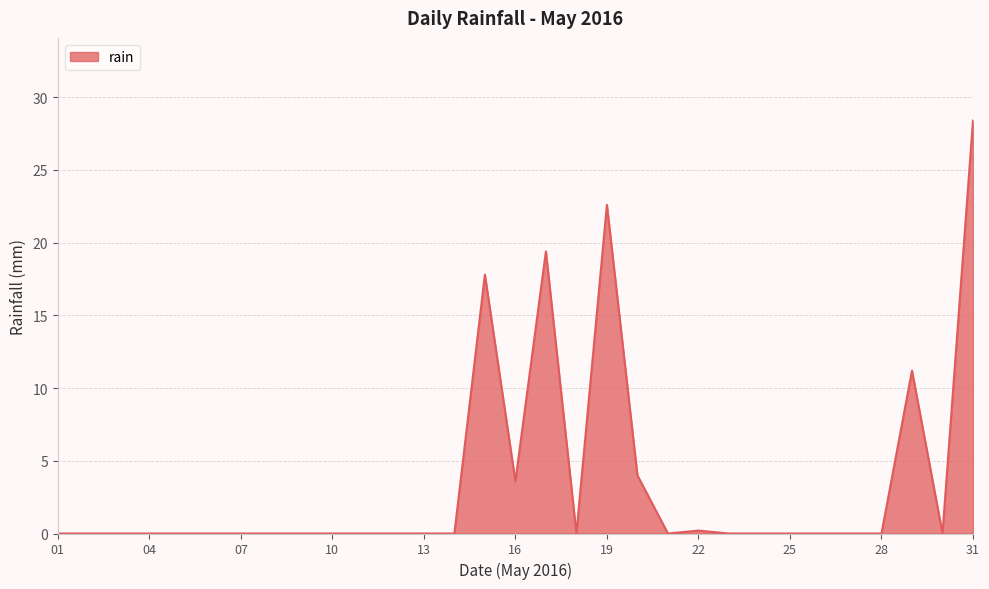

What is the difference between the maximum and minimum values?

28.4